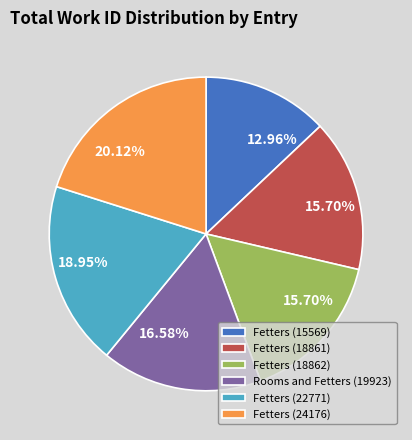

Which slice is the smallest?

Fetters (15569)